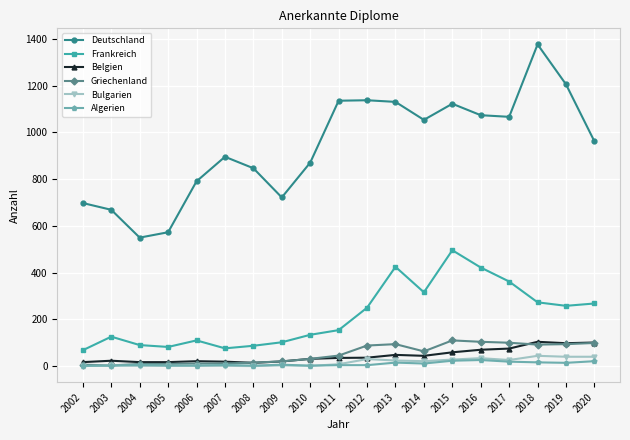

Between 2007 and 2009, which series saw the biggest shift?

Deutschland